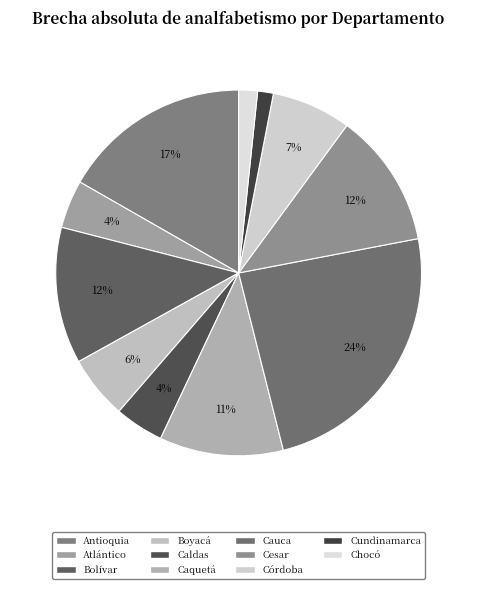

To the nearest percent, what is the difference between the Cundinamarca and Antioquia slice percentages?

15%